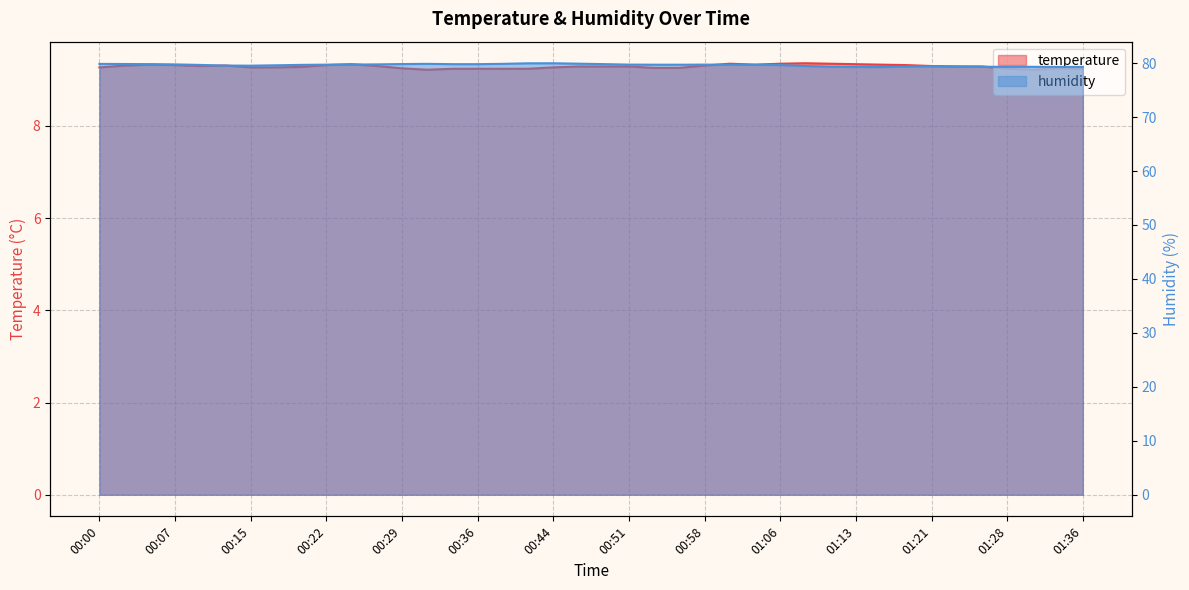

At 01:16, list the series in order from largest to smallest.

humidity, temperature